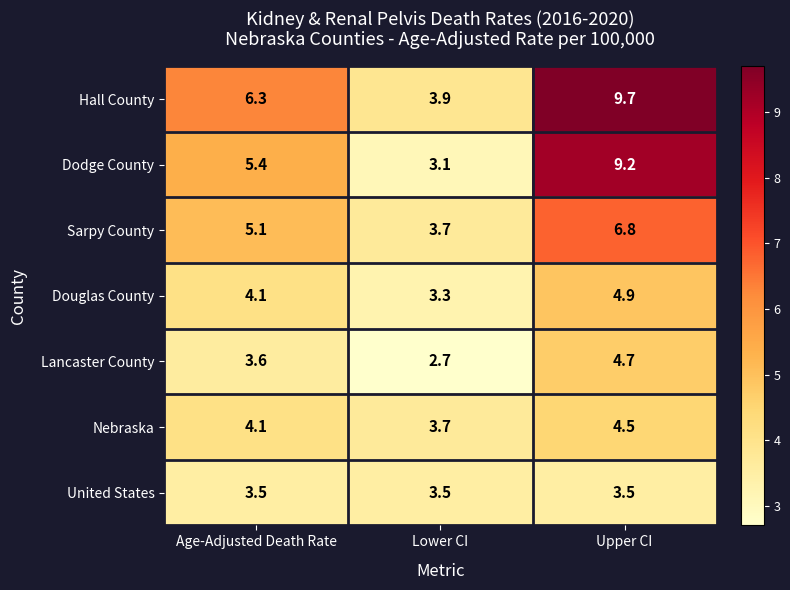

The Hall County series shows 6.3 at Age-Adjusted Death Rate. True or false?

True